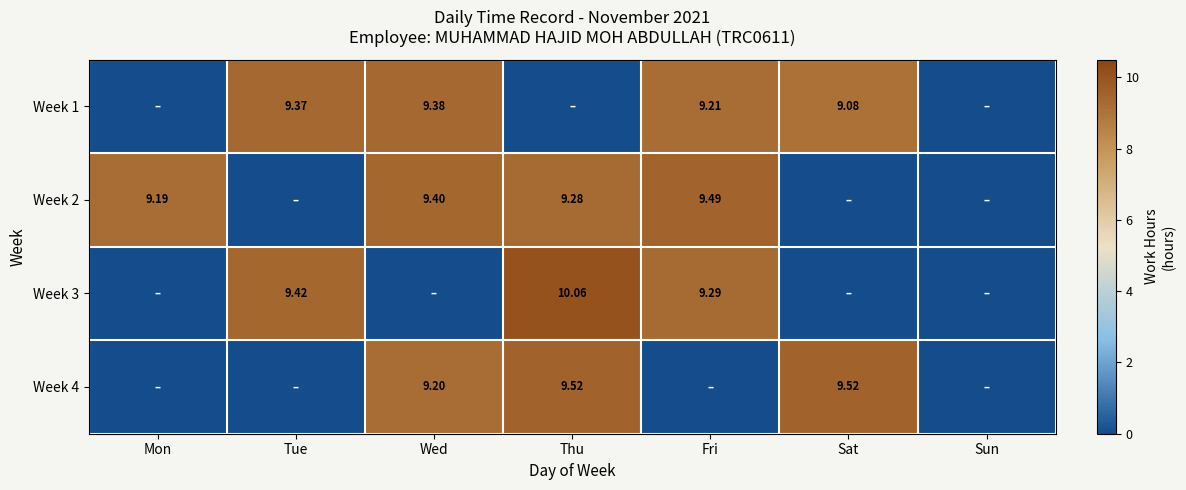

How many data points in Week 3 are above 0?

3